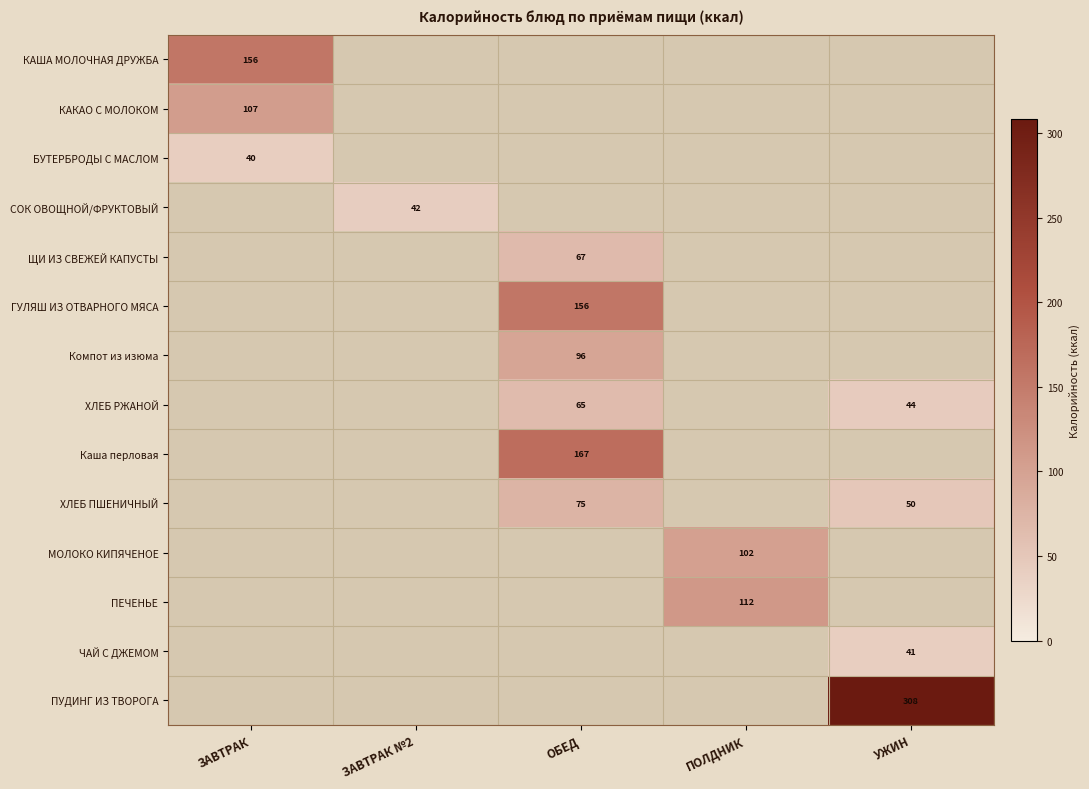

Which label corresponds to the largest value in the chart?

УЖИН